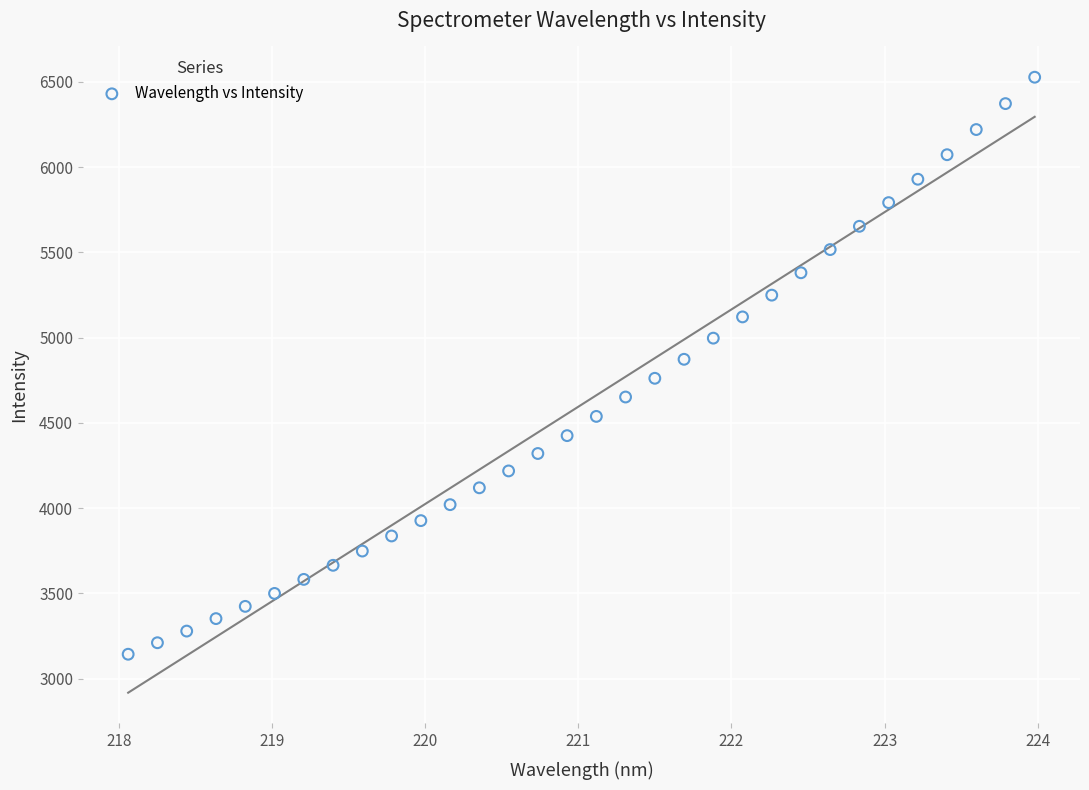

What is the range of Y values (max minus min)?

3383.6